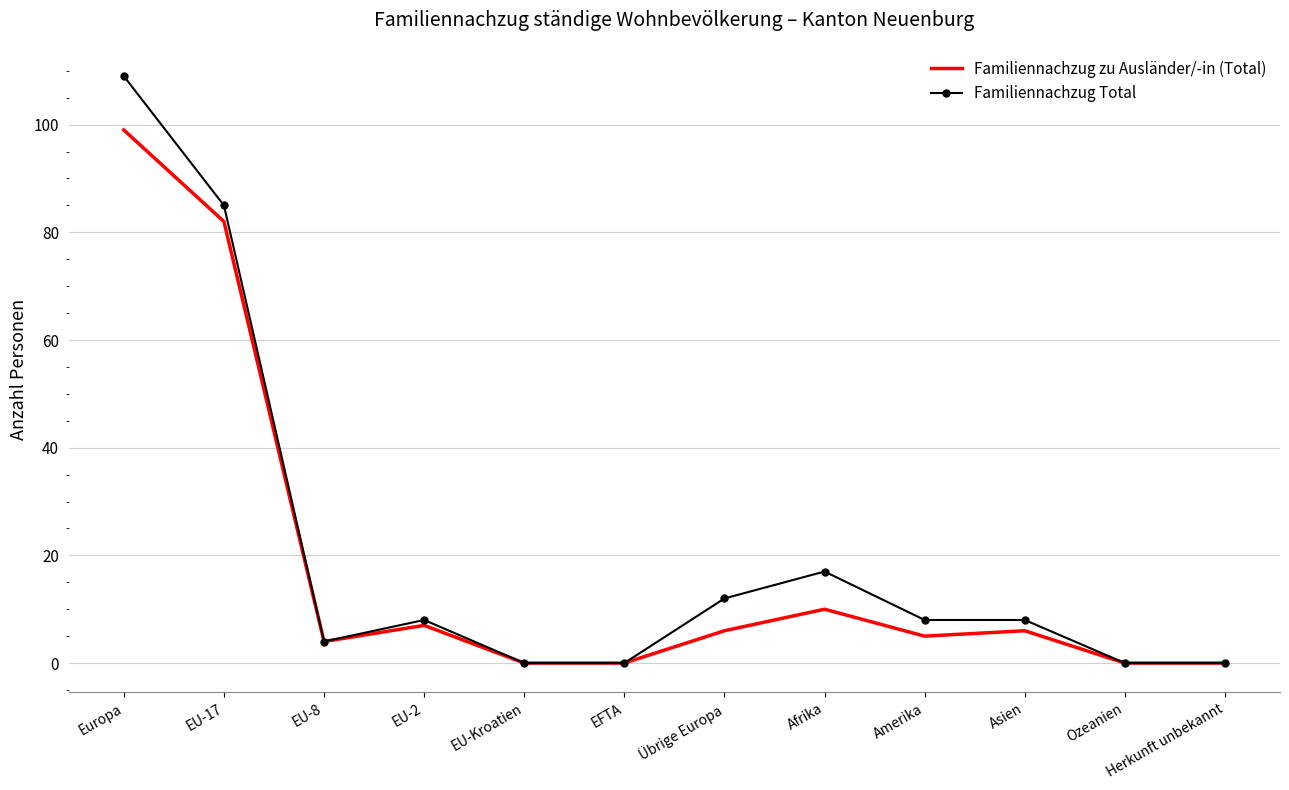

The value of Familiennachzug zu Ausländer/-in (Total) at EU-Kroatien is 0. True or false?

True